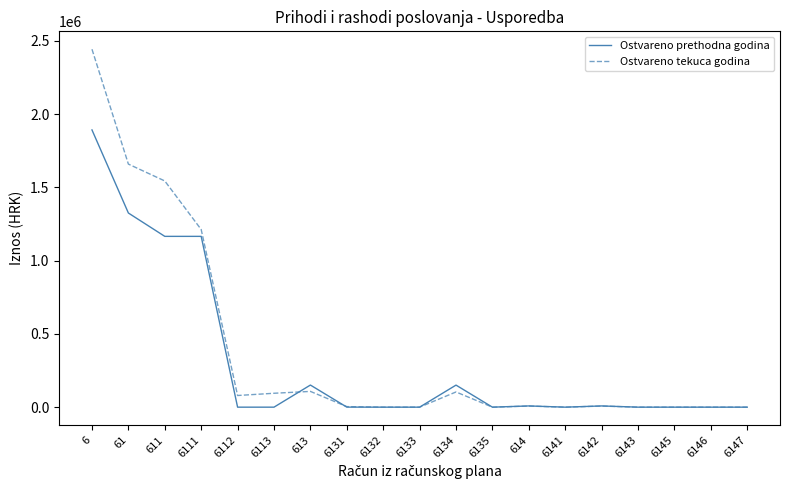

The value of Ostvareno tekuca godina at 6147 is 1625233.3. True or false?

False